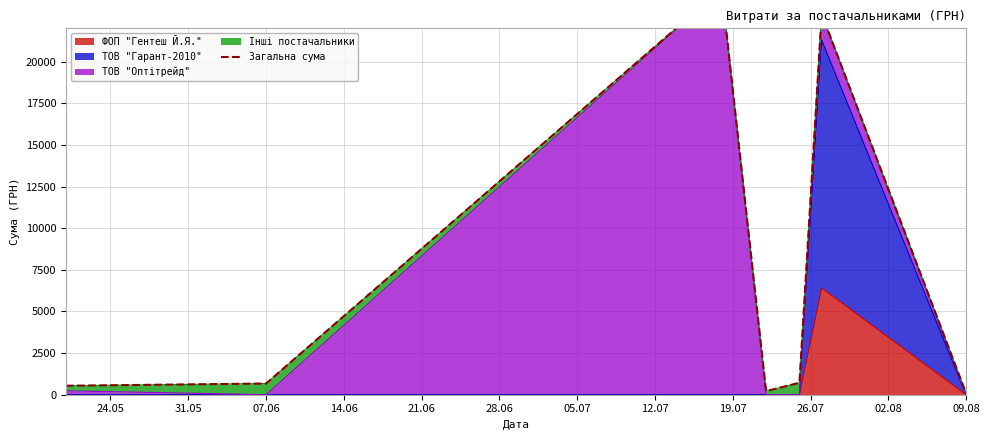

What is the sum of all values?

49445.0